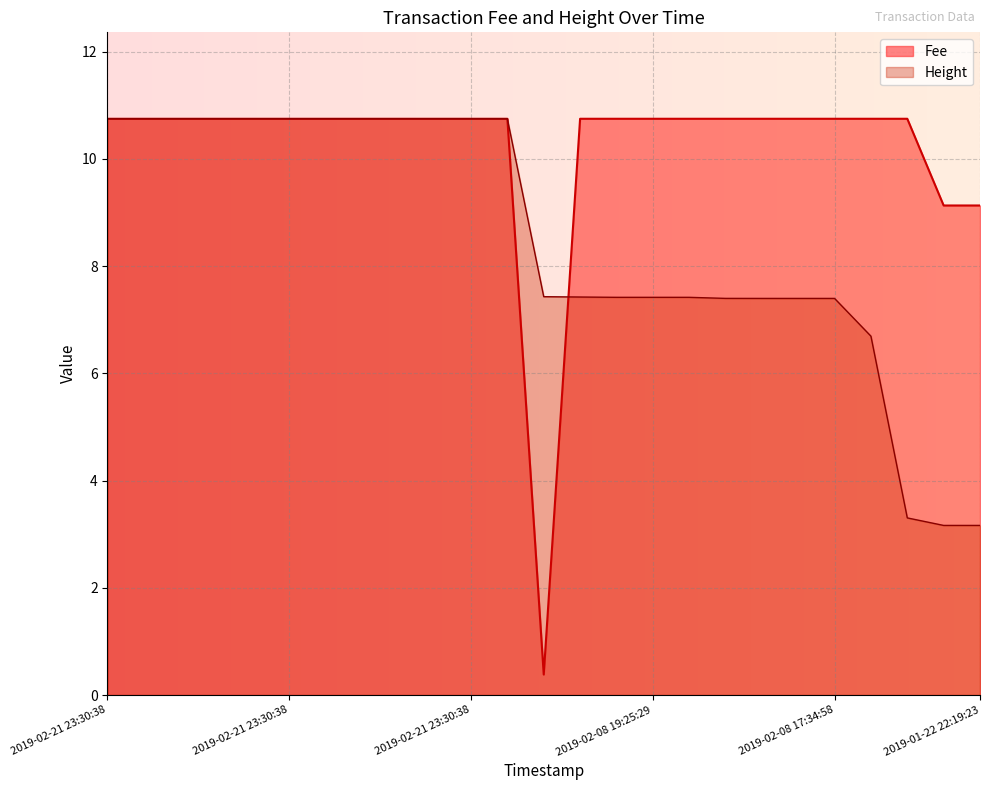

Does the chart display data point markers on the line(s)?

No